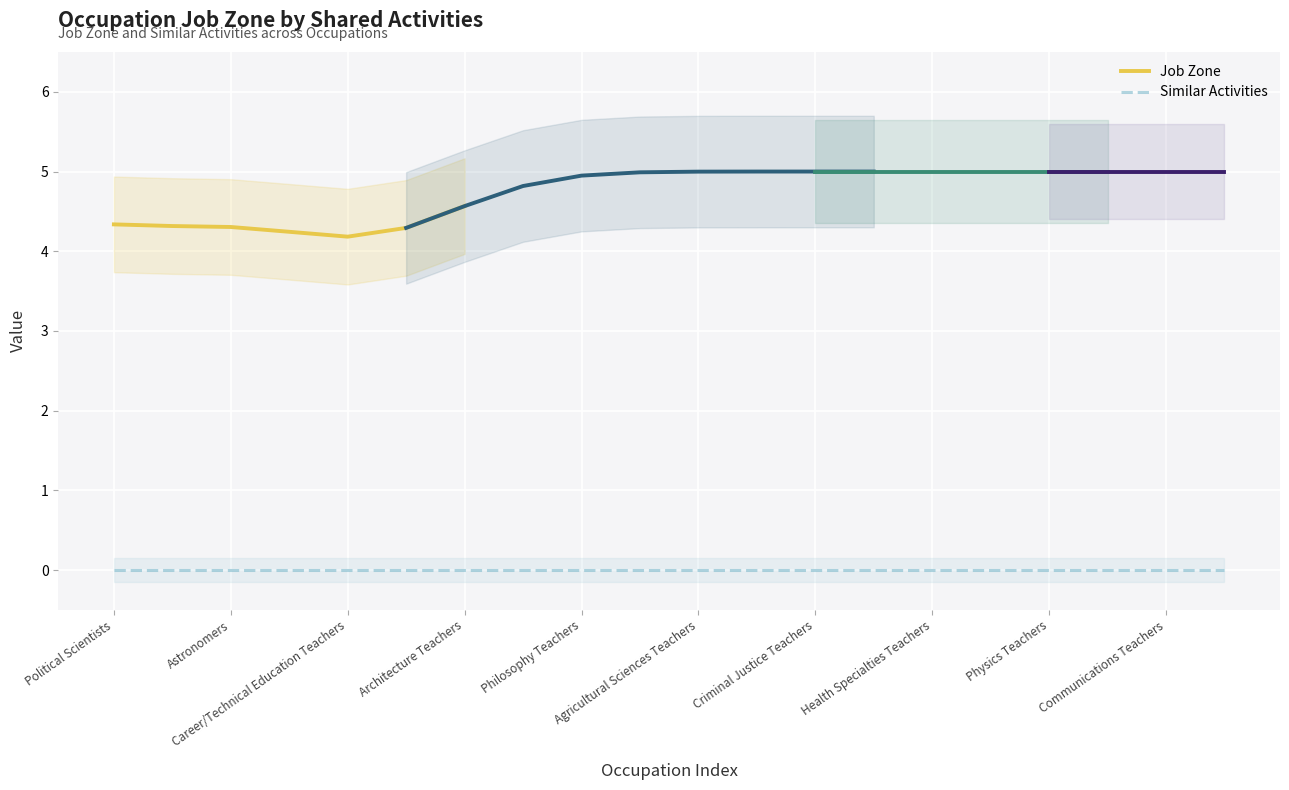

Where is Job Zone nearest to the value 4?

Career/Technical Education Teachers